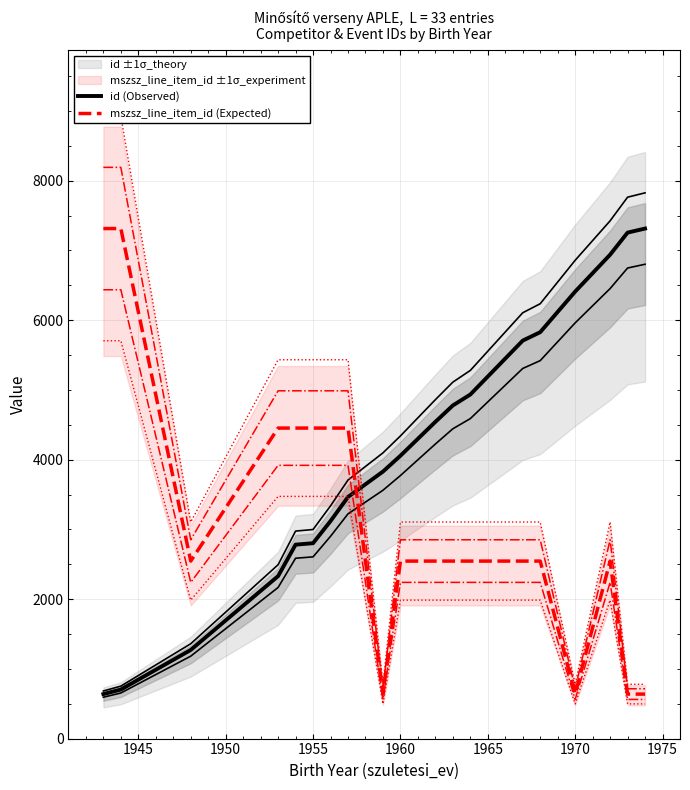

Which series has the largest total across all categories?

id (Observed)